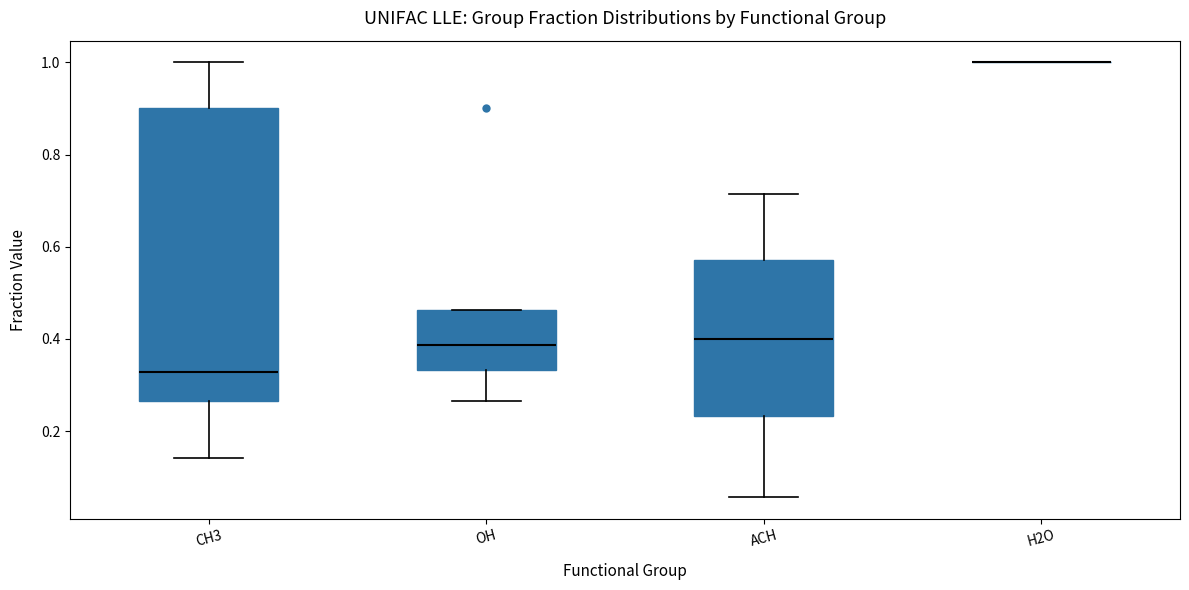

Reading left to right, read every box against the y-axis: the position of its median line, the range the box covers, and the ends of its whiskers. The values are not printed on the chart, so give them approximately, as read against the axis.

CH3: median 0.32, box 0.26 to 0.90, whiskers 0.14 to 1.00
OH: median 0.38, box 0.34 to 0.46, whiskers 0.26 to 0.46
ACH: median 0.40, box 0.24 to 0.58, whiskers 0.06 to 0.72
H2O: box collapsed to a line at 1.00, whiskers 1.00 to 1.00